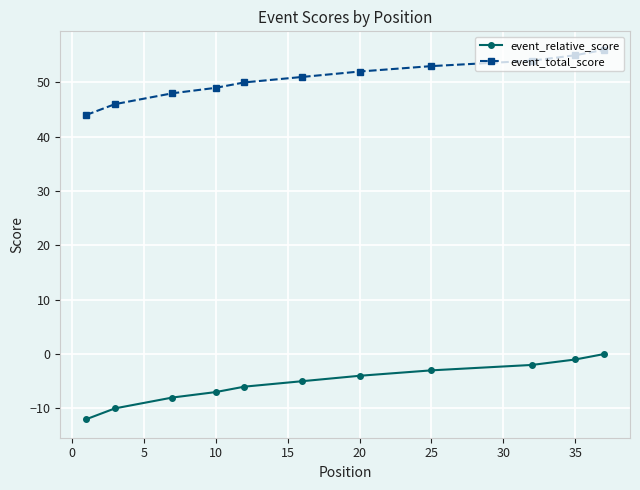

What is the difference between the maximum and minimum values in the event_total_score series?

12